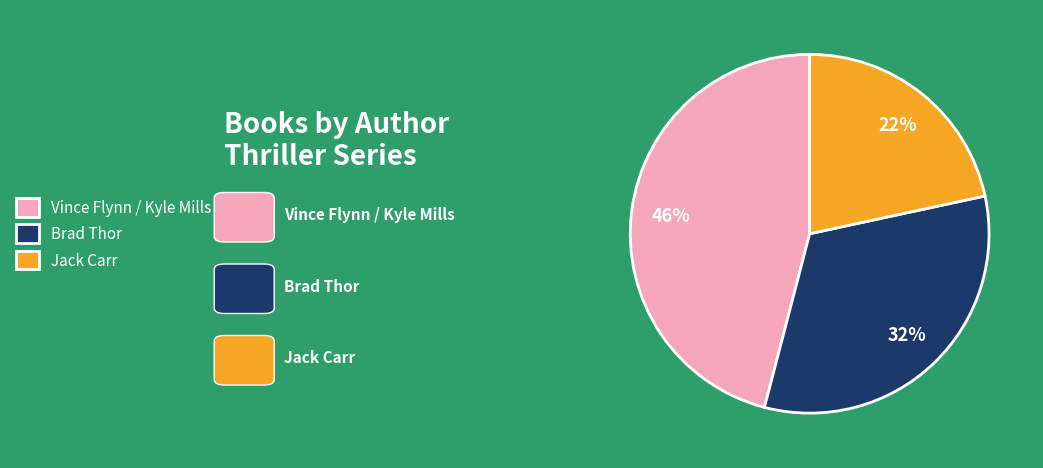

Rank the categories by value from highest to lowest.

Vince Flynn / Kyle Mills, Brad Thor, Jack Carr